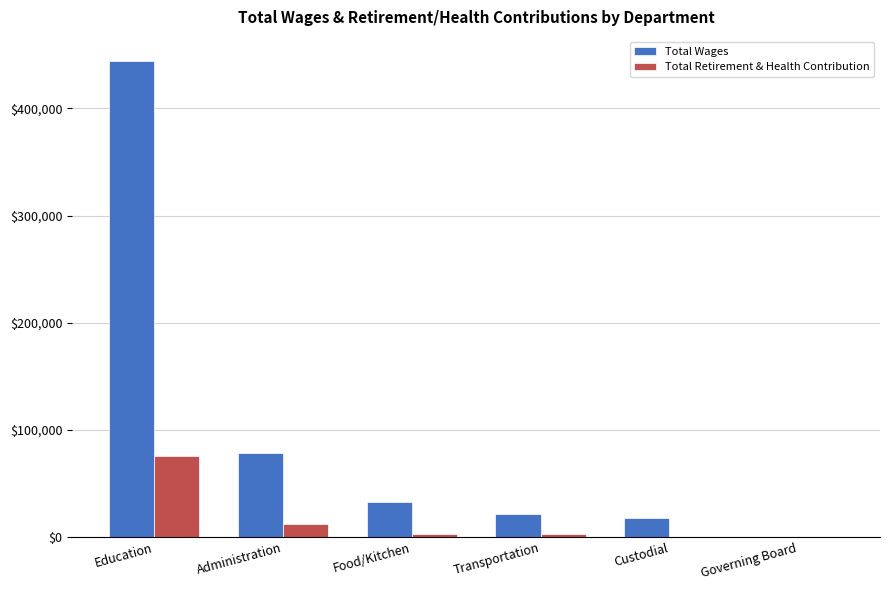

Count the number of categories in the chart.

6